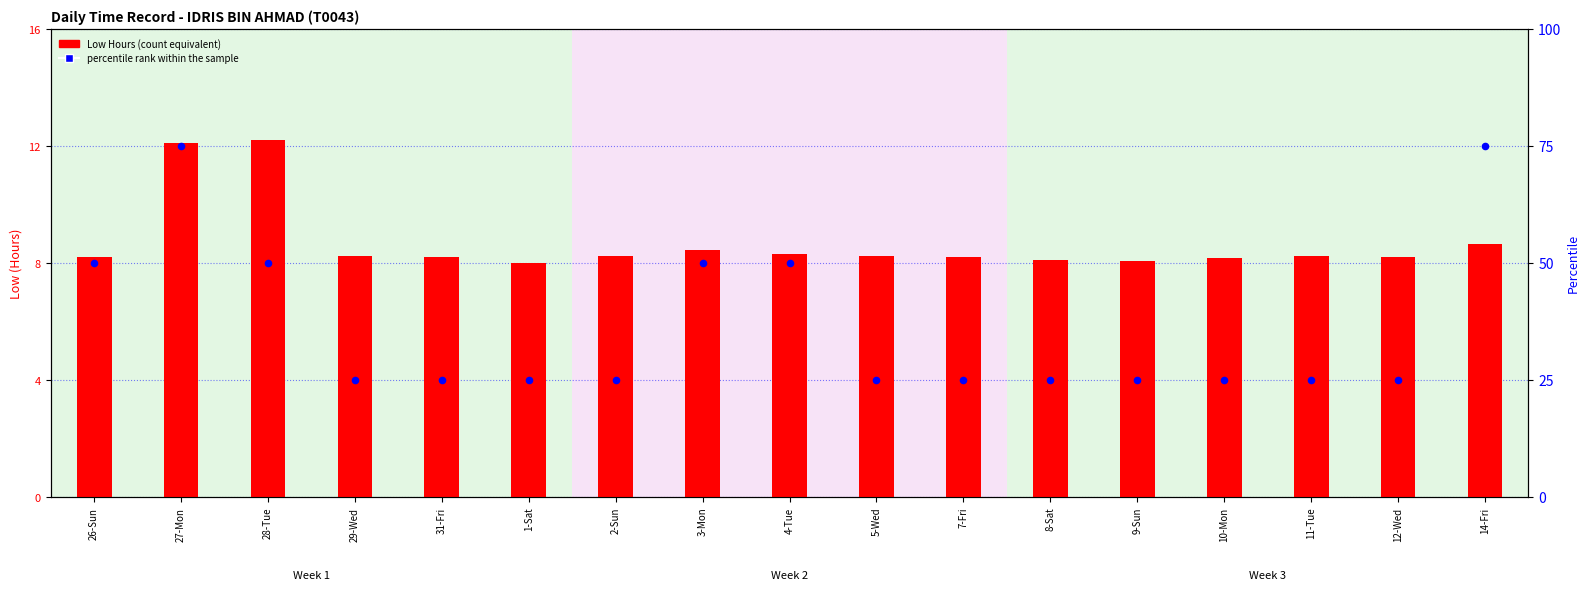

Which series reaches the minimum Y coordinate?

Low Hours